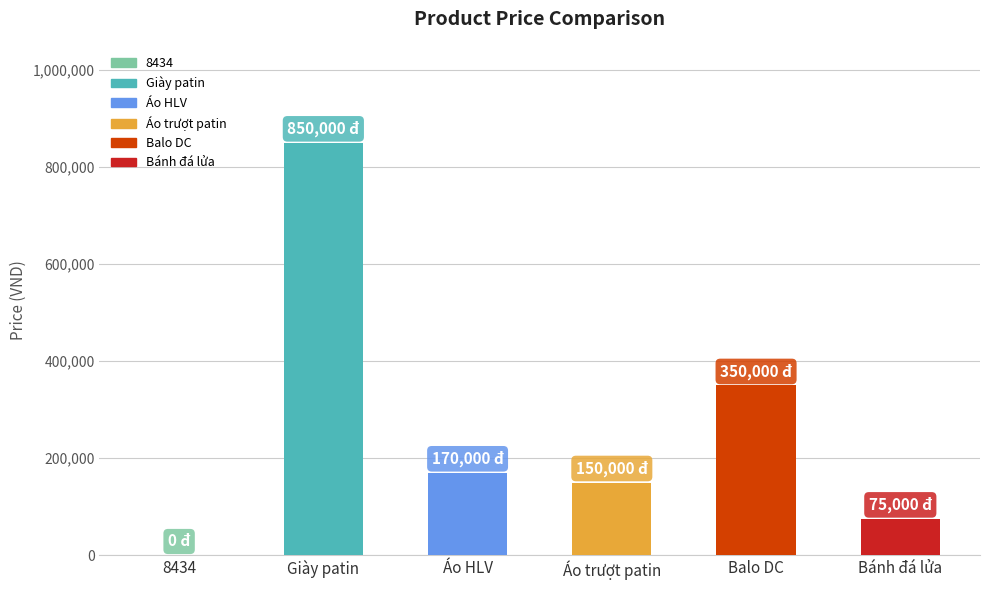

Which label corresponds to the largest value in the chart?

Giày patin